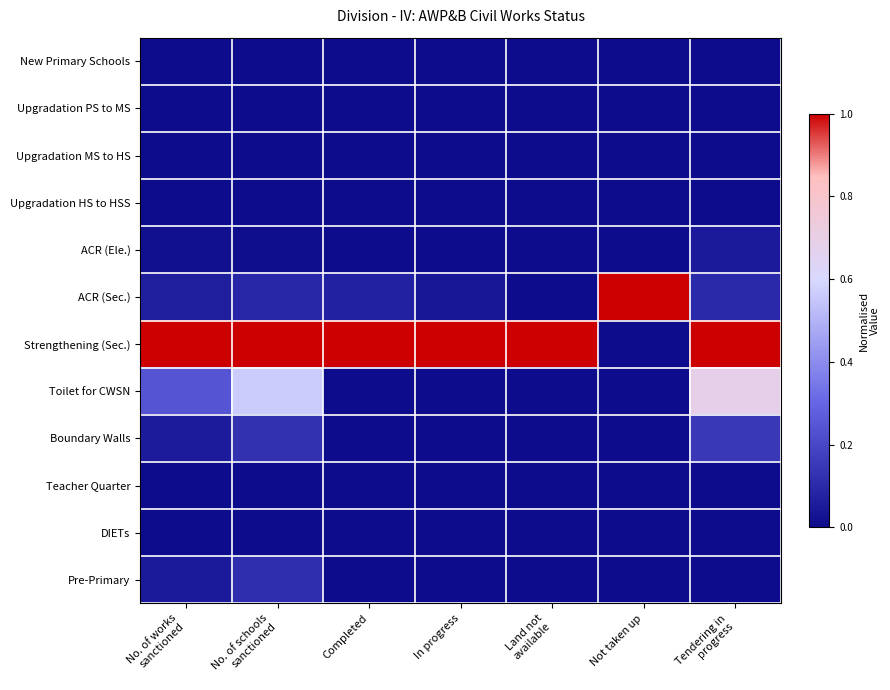

At how many categories does at least one series exceed 0?

7